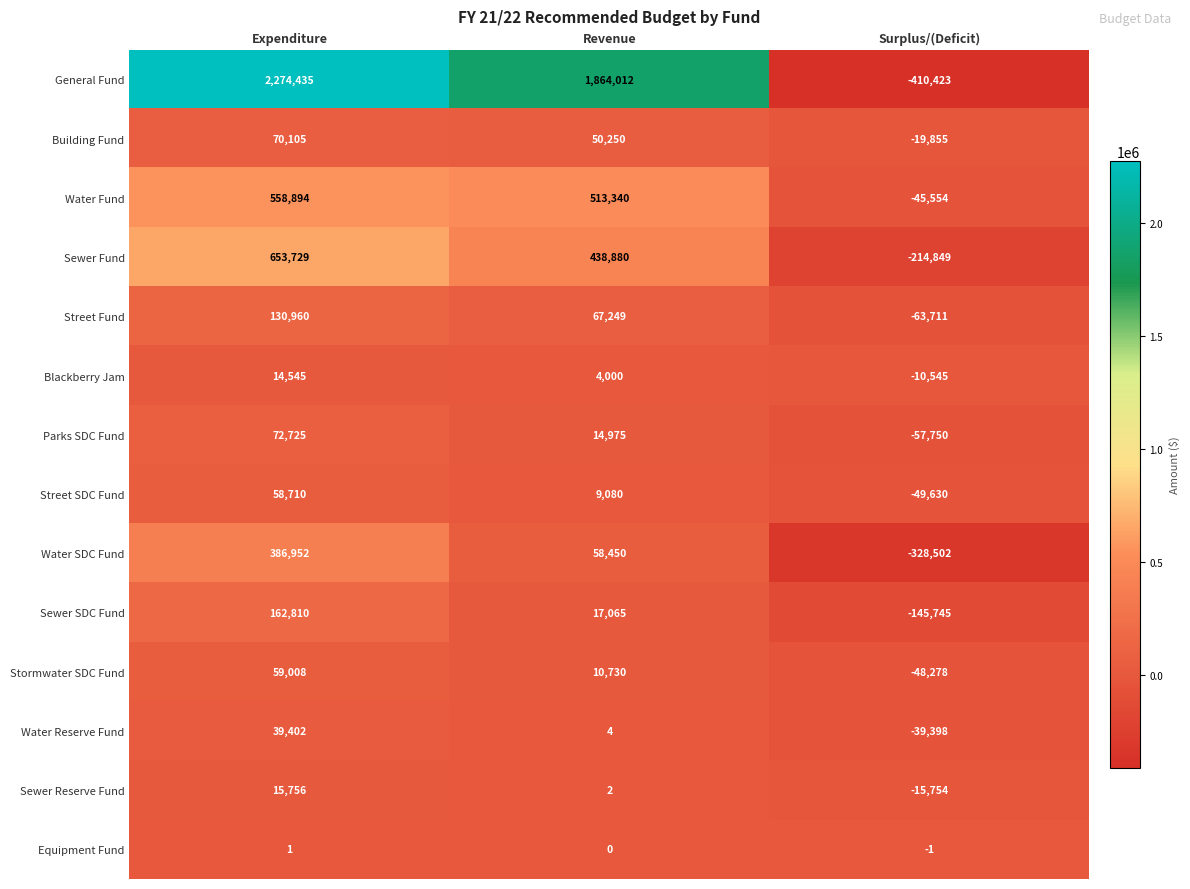

What value does the Water Reserve Fund series have at Expenditure, to the nearest 100?

39400